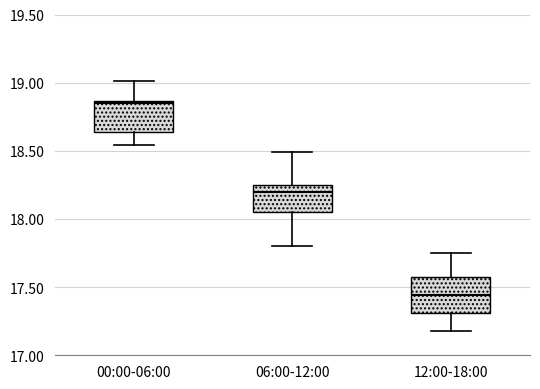

Reading left to right, read every box against the y-axis: the position of its median line, the range the box covers, and the ends of its whiskers. The values are not printed on the chart, so give them approximately, as read against the axis.

00:00-06:00: median 18.85 (just below the box's upper edge), box 18.65 to 18.85, whiskers 18.55 to 19.00
06:00-12:00: median 18.20, box 18.05 to 18.25, whiskers 17.80 to 18.50
12:00-18:00: median 17.45, box 17.30 to 17.55, whiskers 17.20 to 17.75